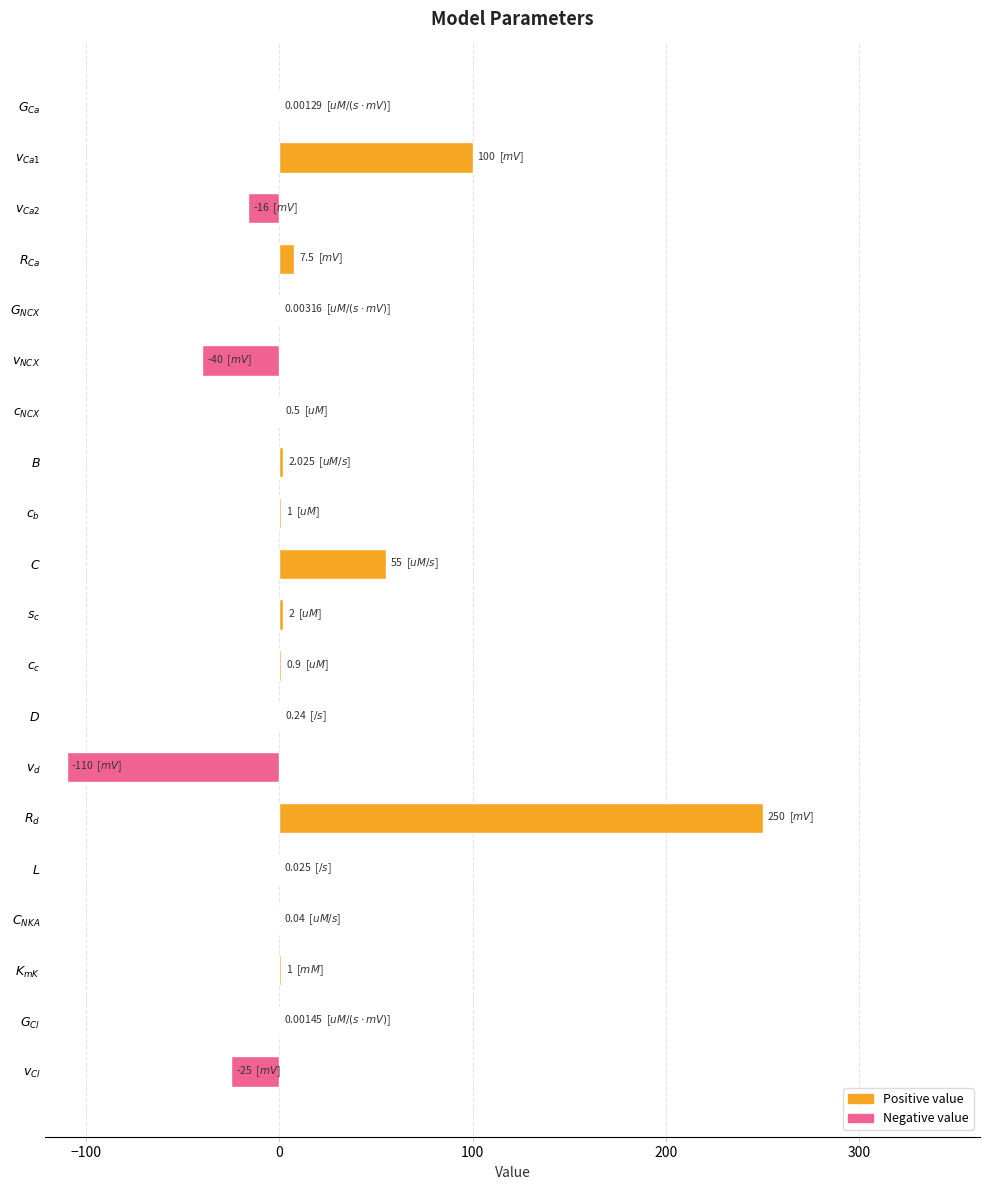

What is the sum of all values?

229.2